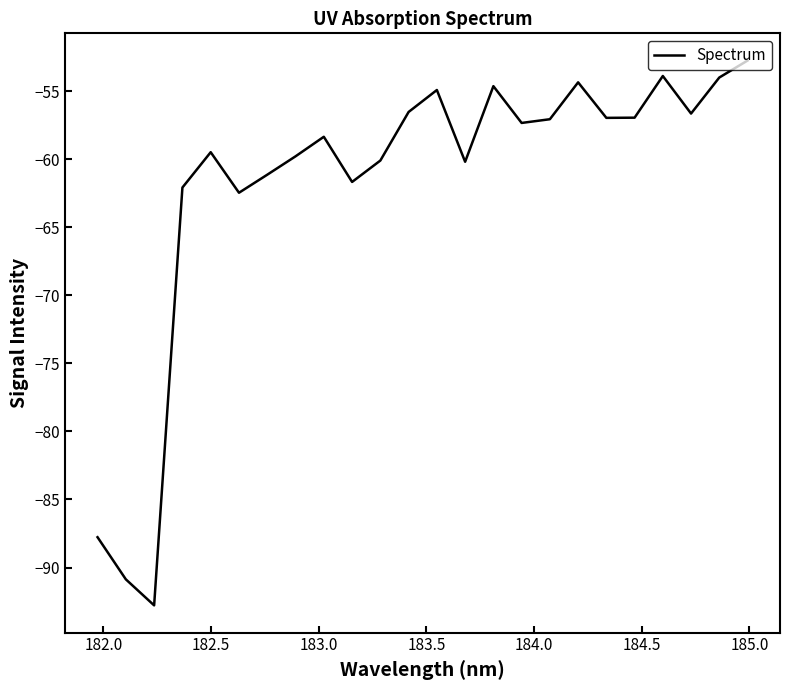

Does the chart display data point markers on the line(s)?

No